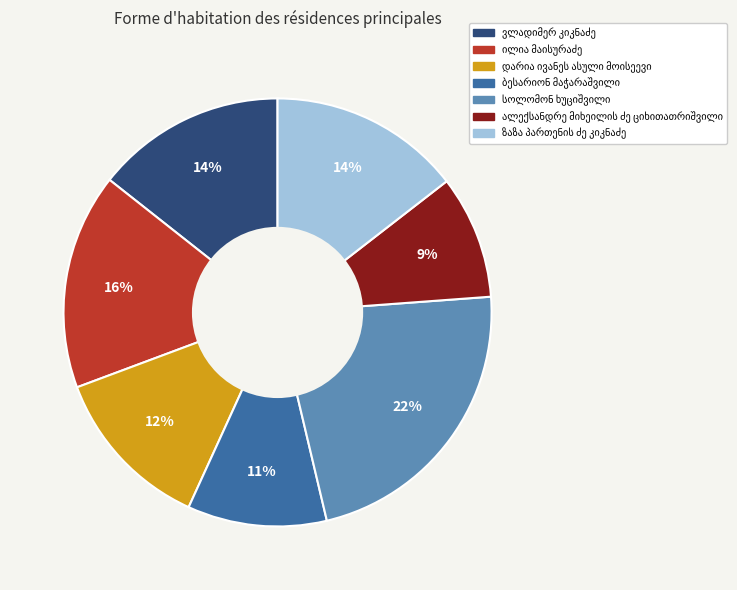

Count the number of slices in the pie.

7